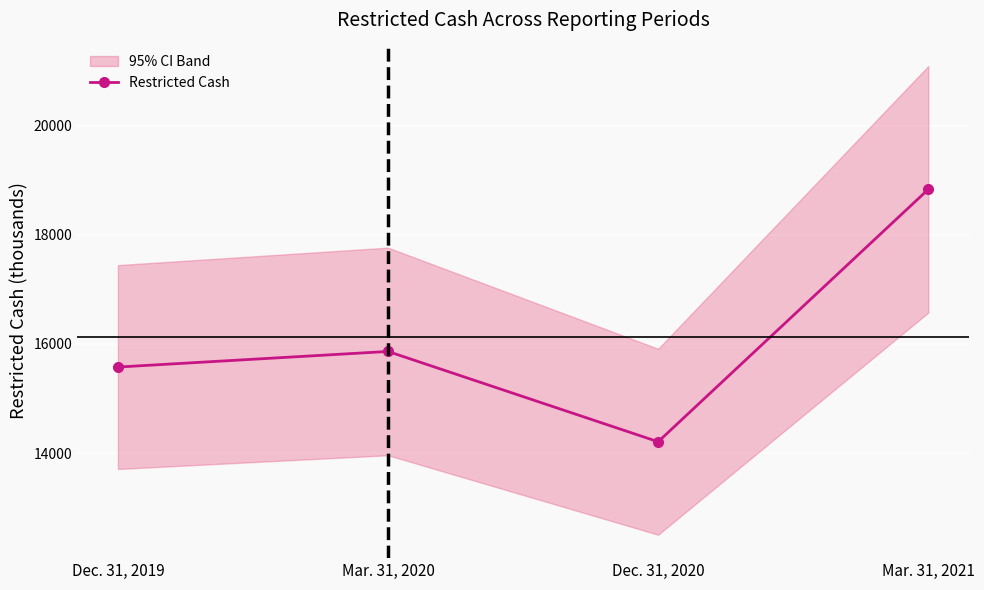

List the labels in order of value, largest first.

Mar. 31, 2021, Mar. 31, 2020, Dec. 31, 2019, Dec. 31, 2020